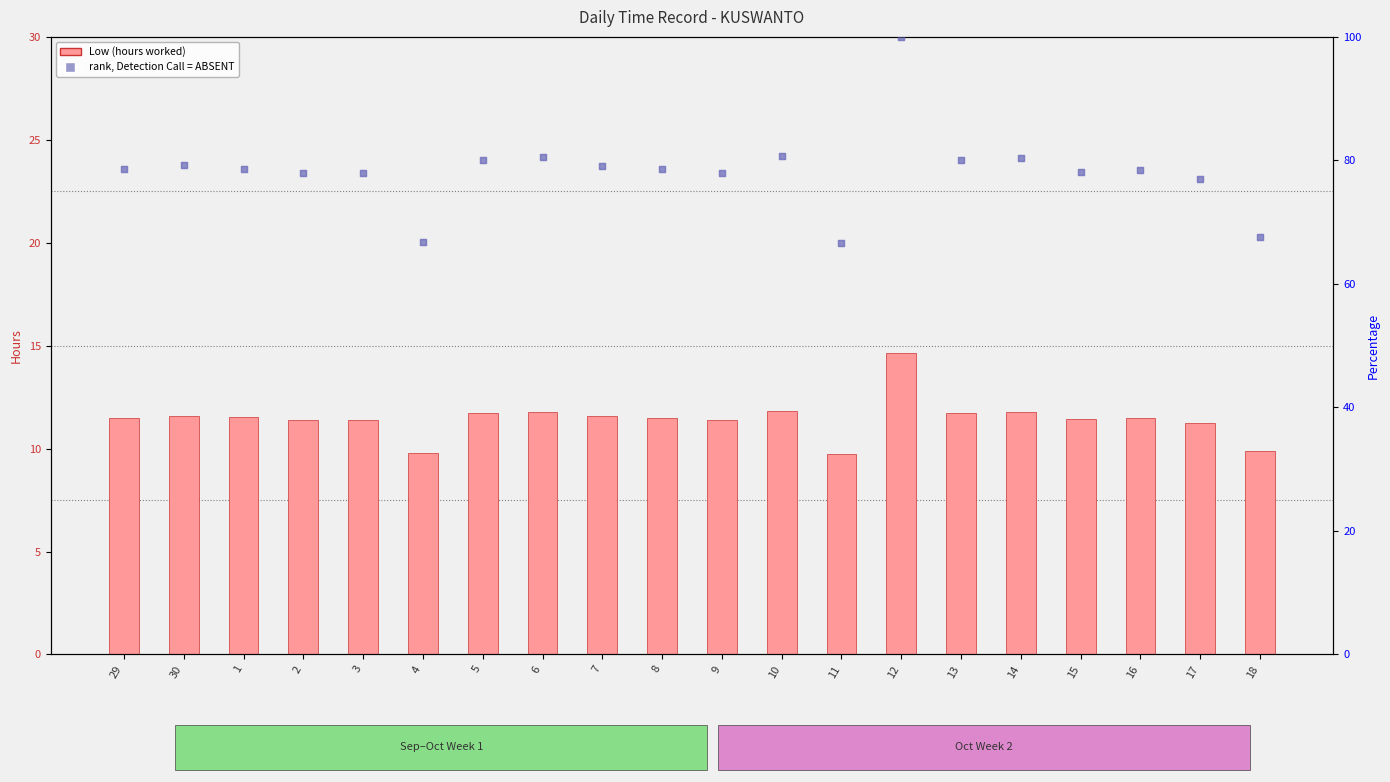

What is the total value across all series at 4?

96.6